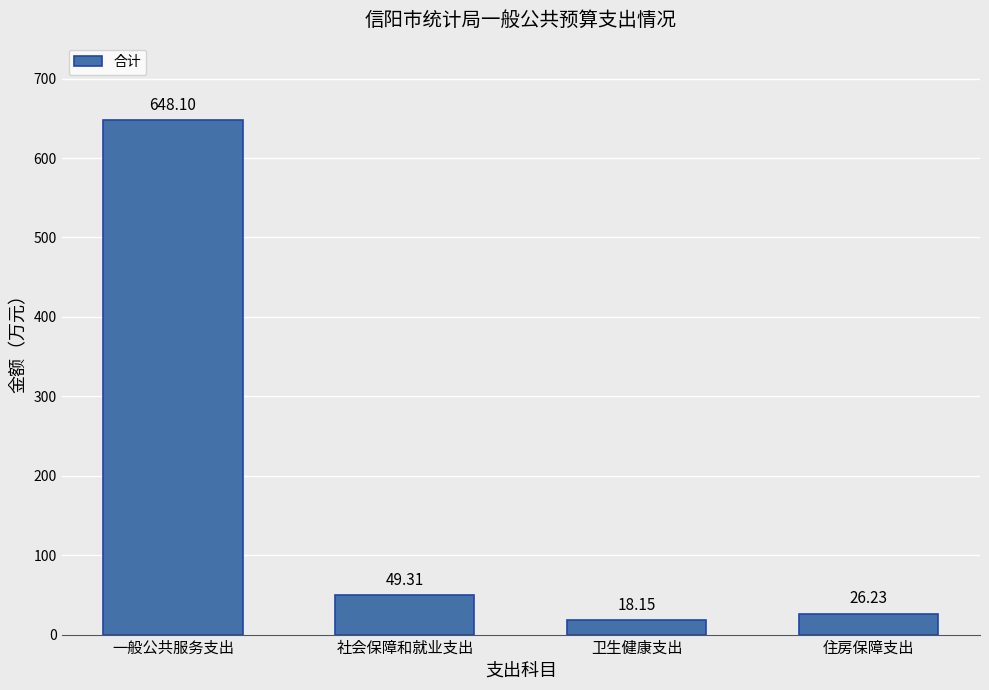

At which label is the value closest to 333?

社会保障和就业支出